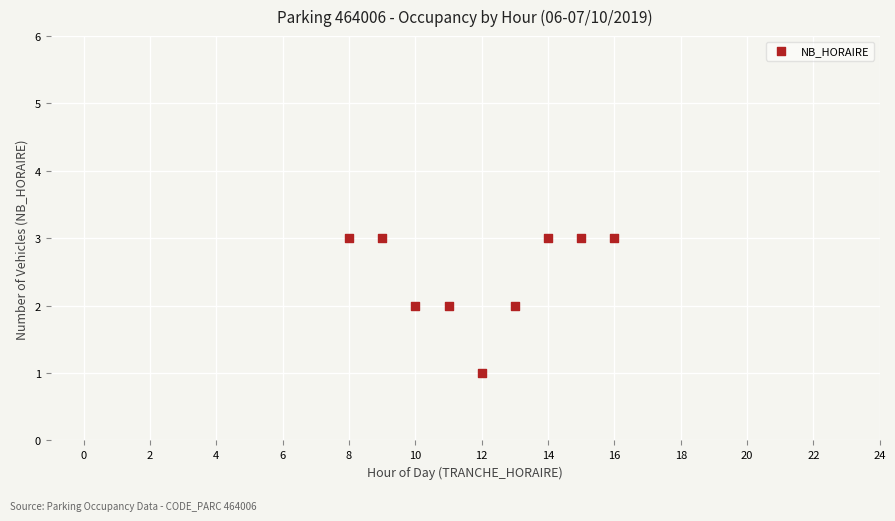

What is the average X value?

12